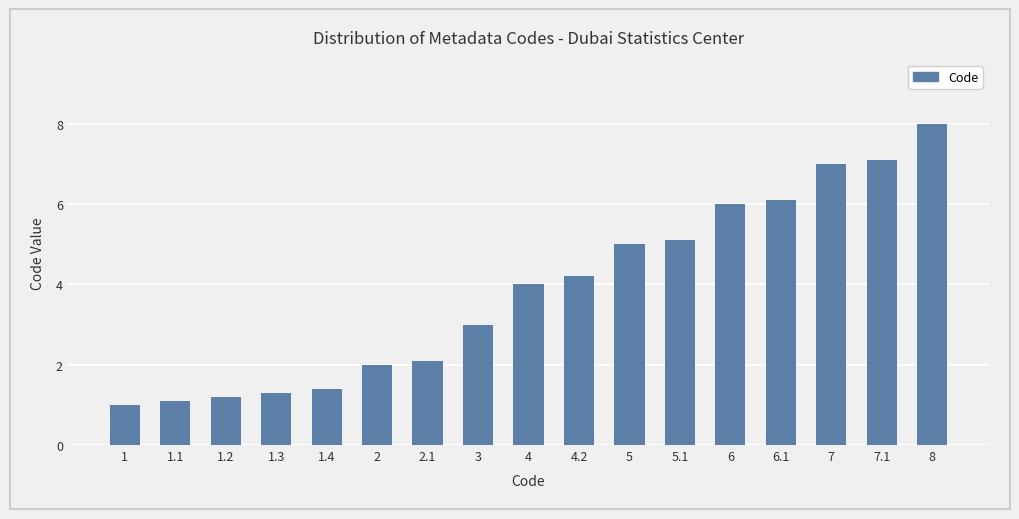

Reading left to right, transcribe all the data shown in this chart.

1.0	1.1	1.2	1.3	1.4	2.0	2.1	3.0	4.0	4.2	5.0	5.1	6.0	6.1	7.0	7.1	8.0